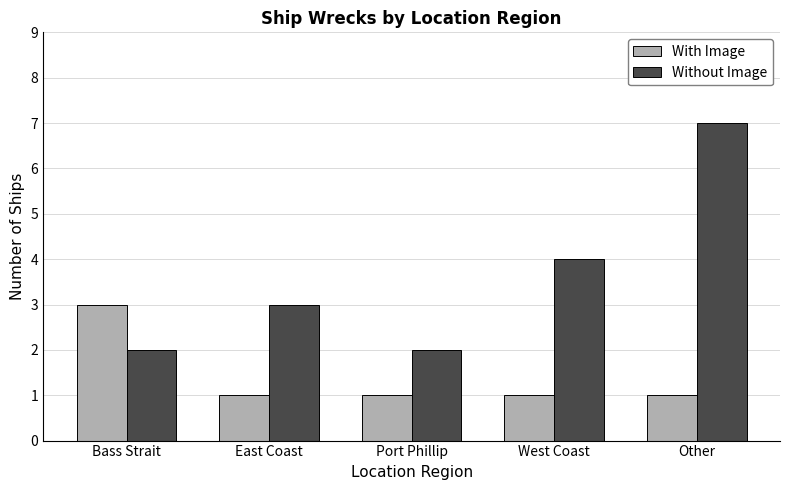

Rank the series by their average value, from highest to lowest.

Without Image, With Image